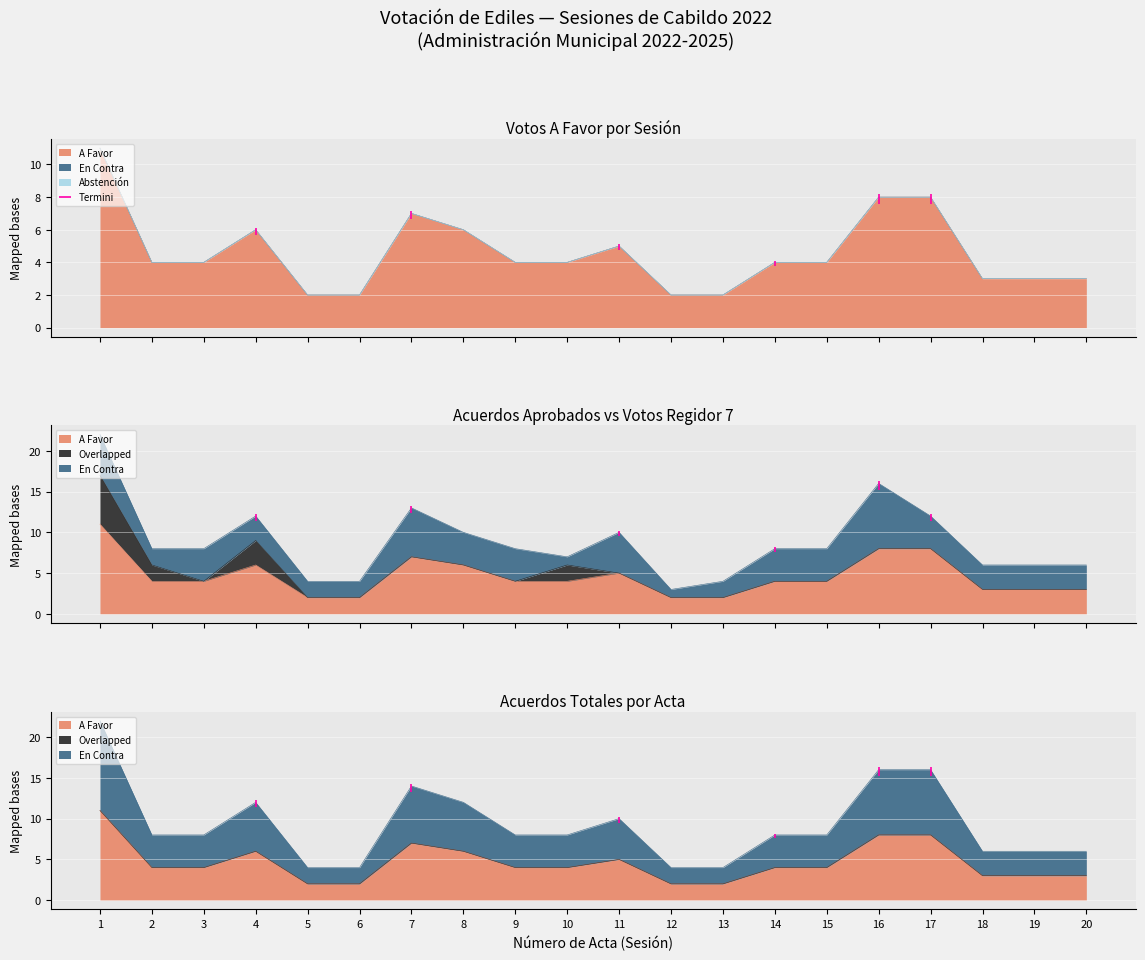

True or false: EN CONTRA (Sindico) has more than 2 points higher than both neighbors.

False